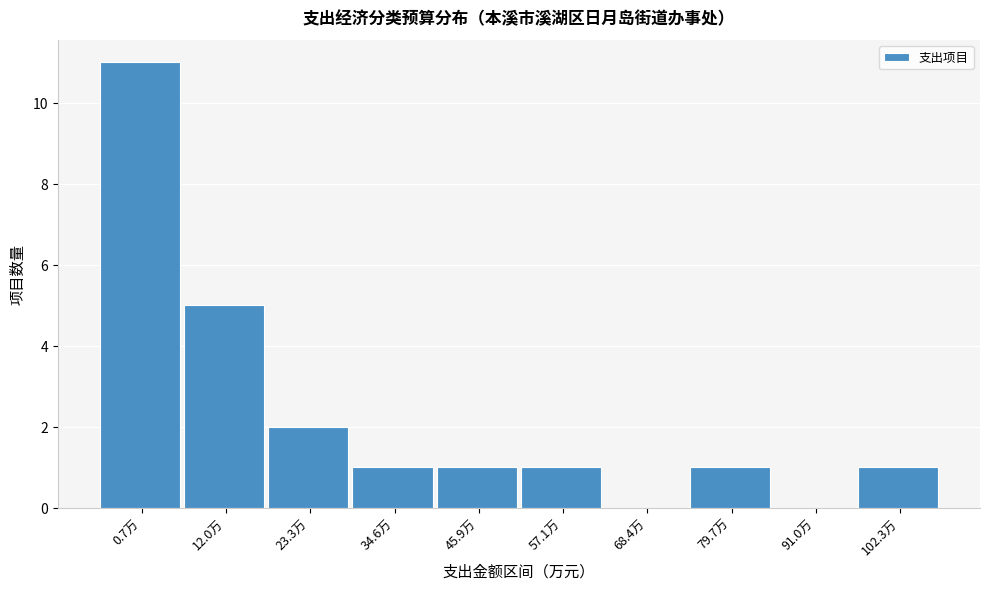

Between 91.0万 and 12.0万, which is larger?

12.0万